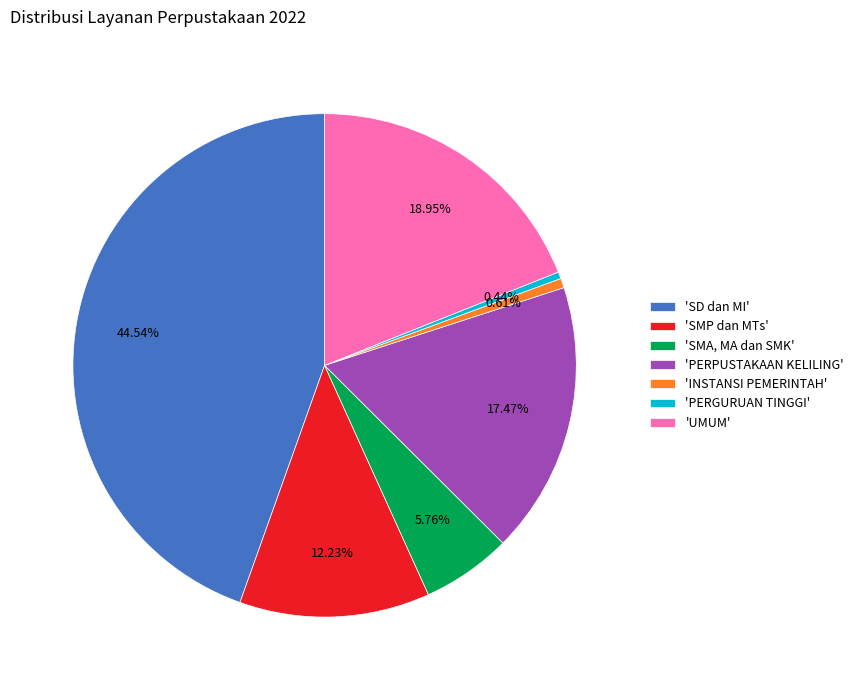

Is there any slice that represents more than half of the pie?

No